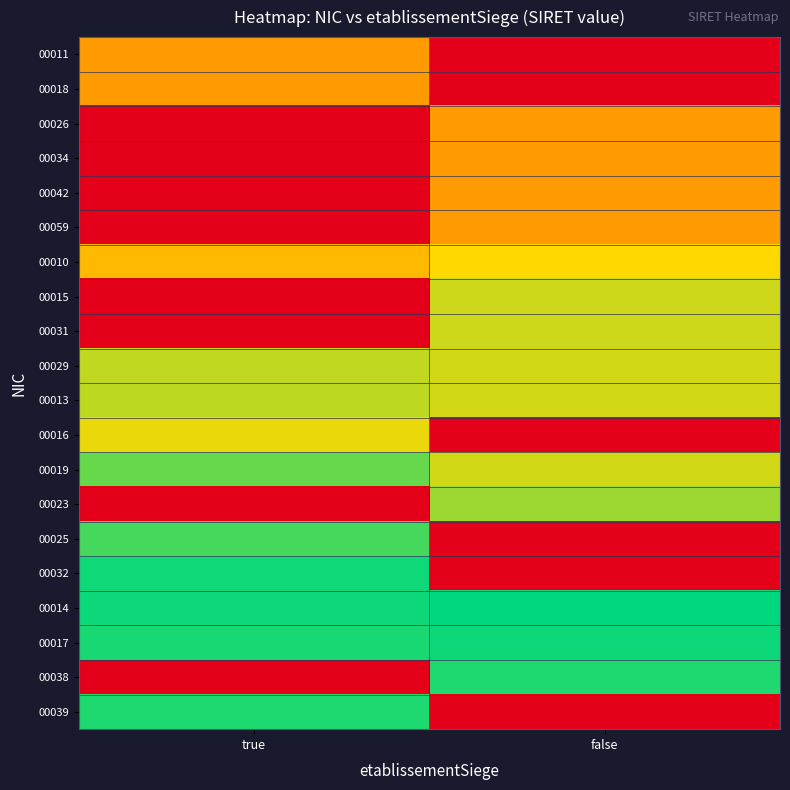

Reading left to right, transcribe all the data shown in this chart.

00011: true=0.5	false=0.0
00018: true=0.5	false=0.0
00026: true=0.0	false=0.5
00034: true=0.0	false=0.5
00042: true=0.0	false=0.5
00059: true=0.0	false=0.5
00010: true=0.6	false=0.7
00015: true=0.0	false=0.7
00031: true=0.0	false=0.7
00029: true=0.7	false=0.7
00013: true=0.8	false=0.7
00016: true=0.7	false=0.0
00019: true=0.9	false=0.7
00023: true=0.0	false=0.8
00025: true=0.9	false=0.0
00032: true=1.0	false=0.0
00014: true=1.0	false=1.0
00017: true=1.0	false=1.0
00038: true=0.0	false=1.0
00039: true=1.0	false=0.0